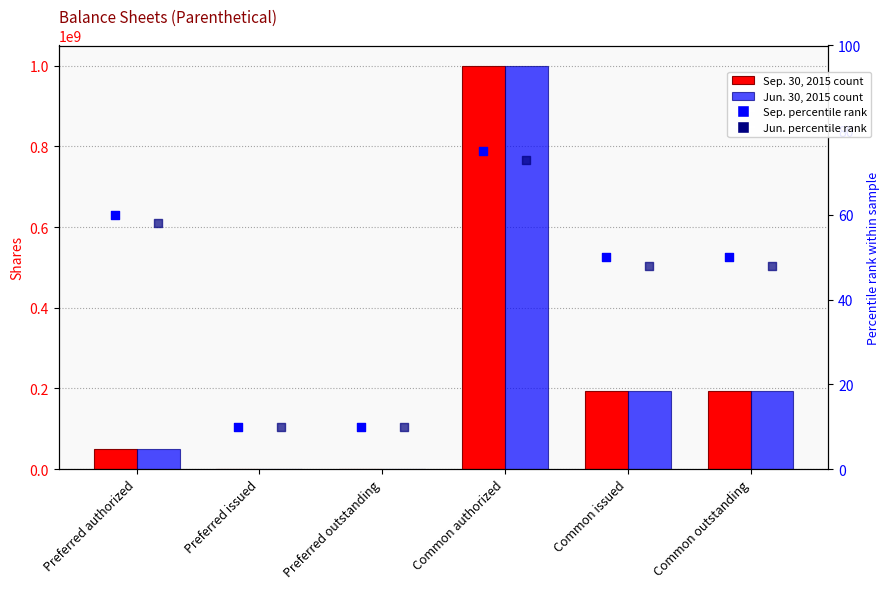

Which series has the largest total across all categories?

Sep. 30, 2015